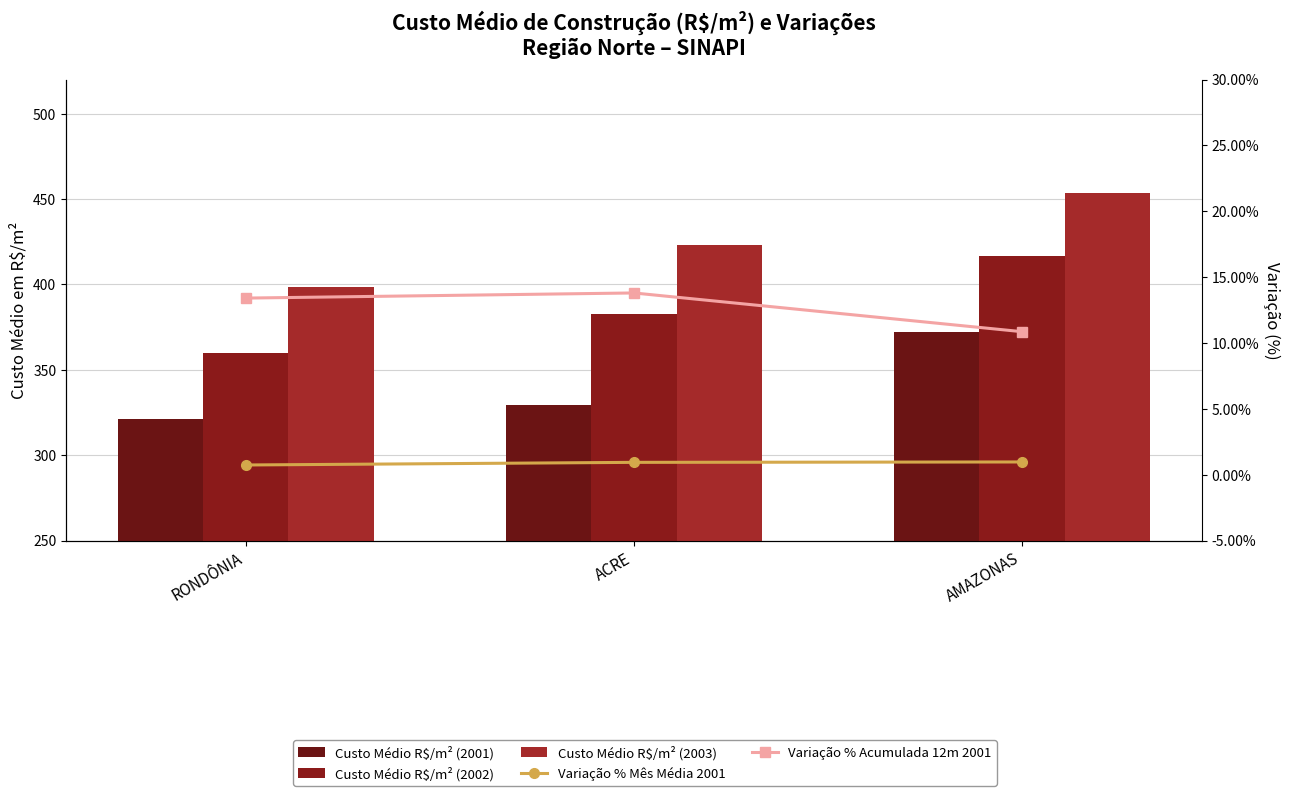

What is the value of the Custo Médio R$/m² (2001) bar at the 2nd from the left?

329.7